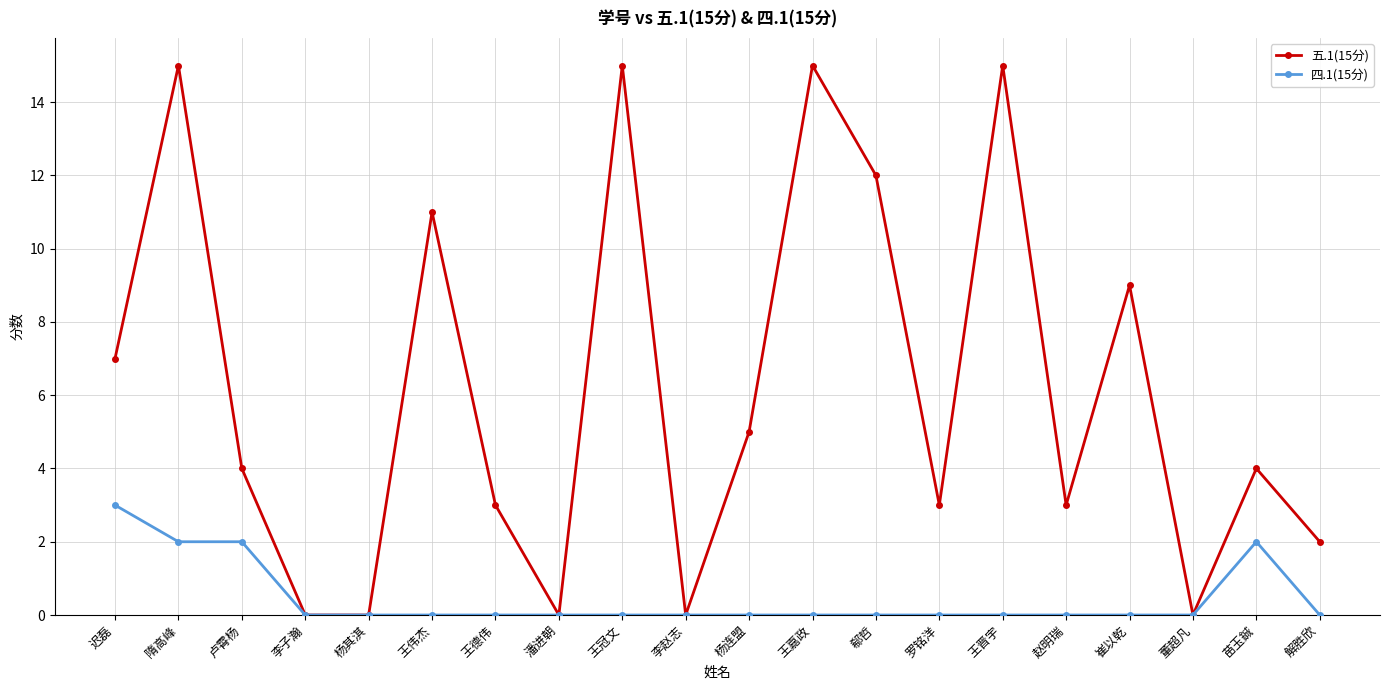

What position from the right is 杨其淇?

16